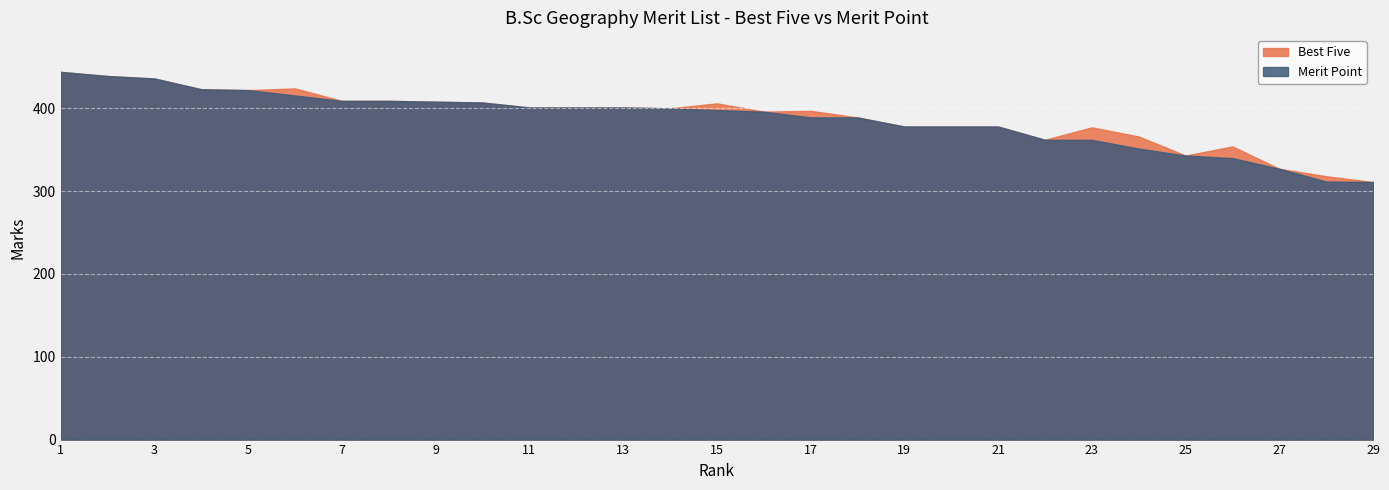

The Best Five series shows 400.0 at 14. True or false?

True